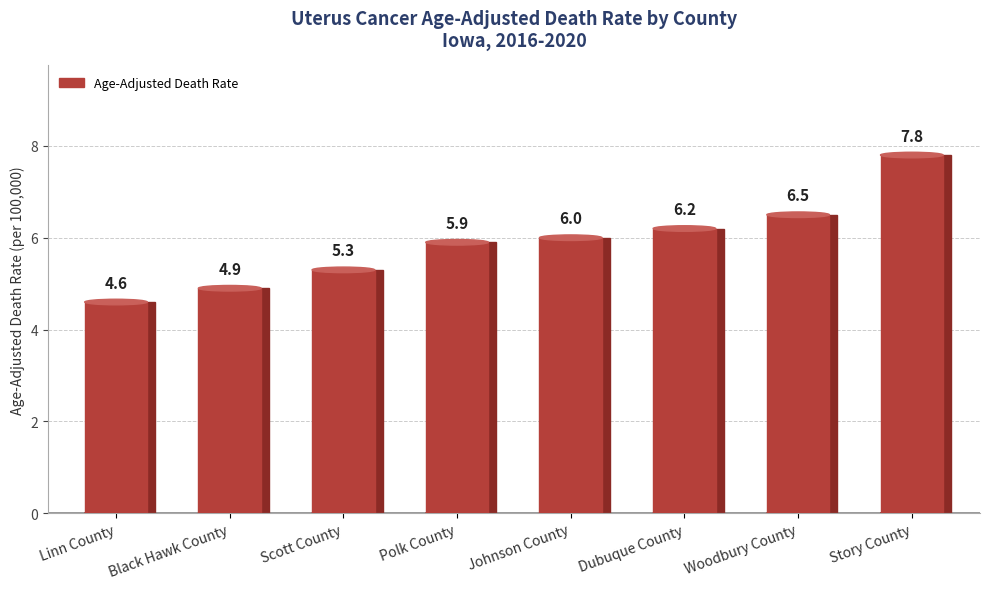

Read the value at Scott County.

5.3